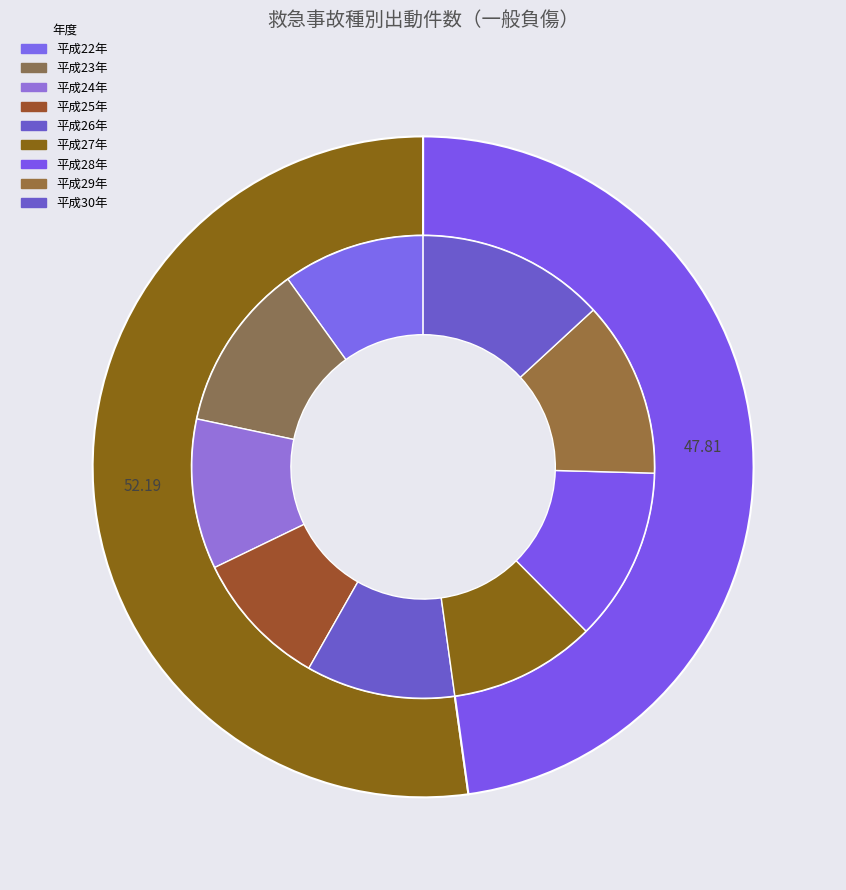

Rank the categories by value from lowest to highest.

平成25年, 平成22年, 平成27年, 平成26年, 平成24年, 平成23年, 平成28年, 平成29年, 平成30年